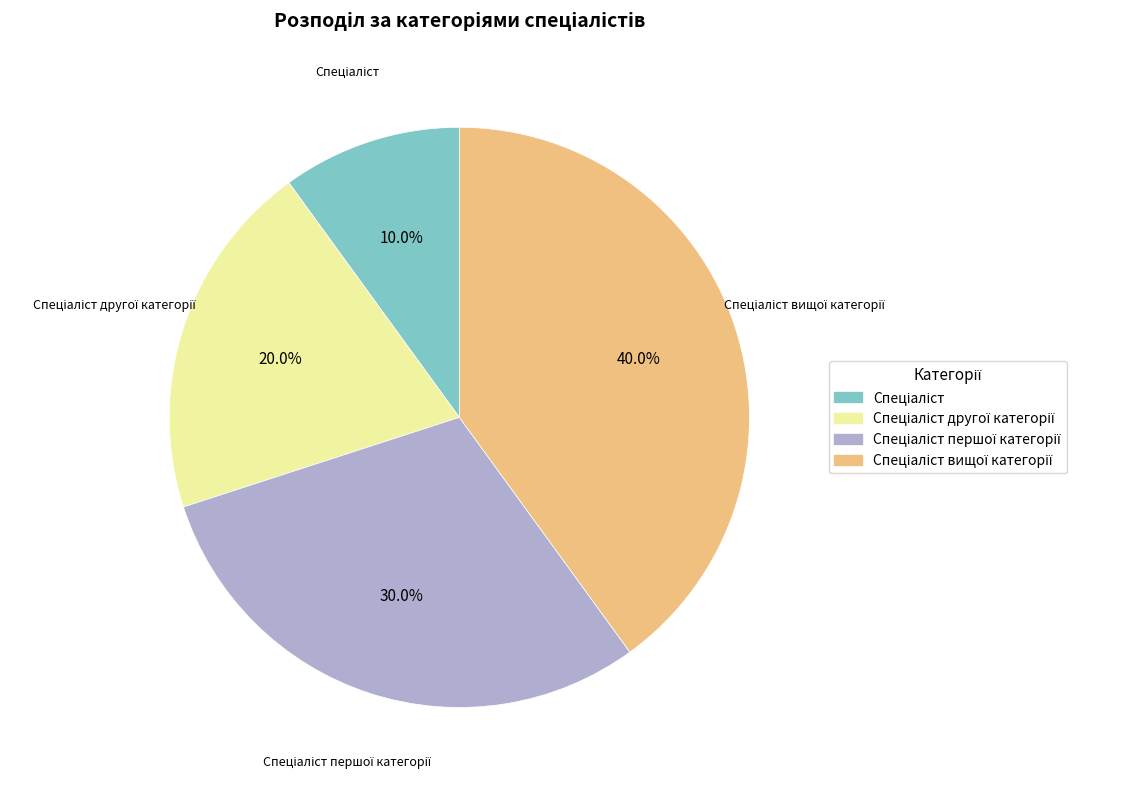

How many slices are in this pie chart?

4